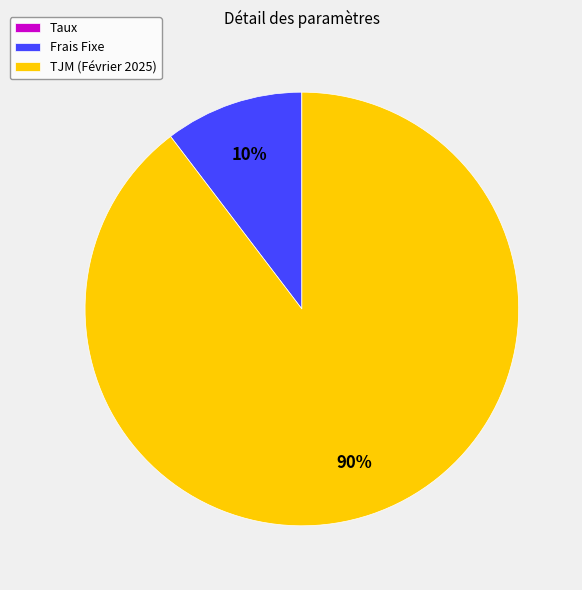

To the nearest percent, what portion does Frais Fixe represent?

10%